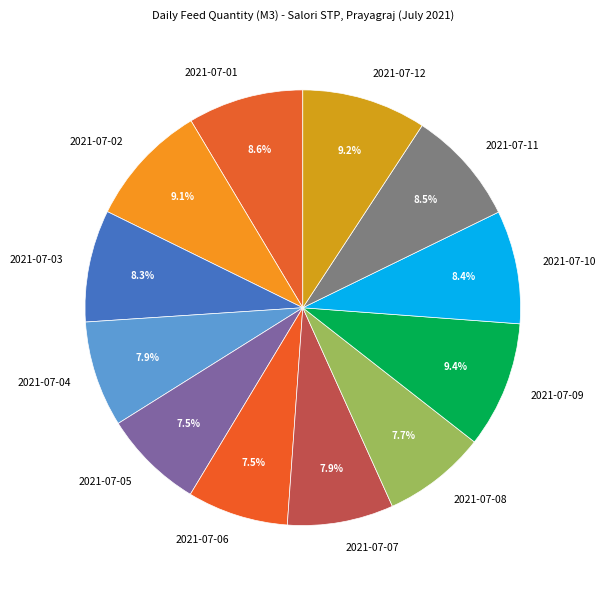

What percentage is the 2021-07-02 slice, to the nearest percent?

9%